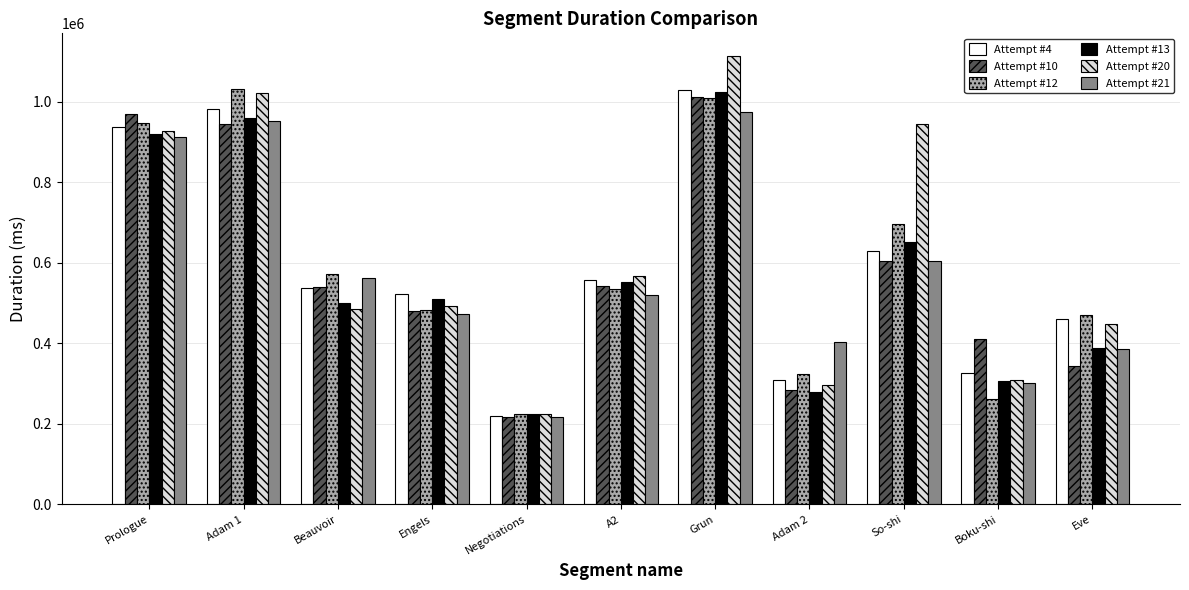

What is the highest value of the Attempt #4 series?

1029641